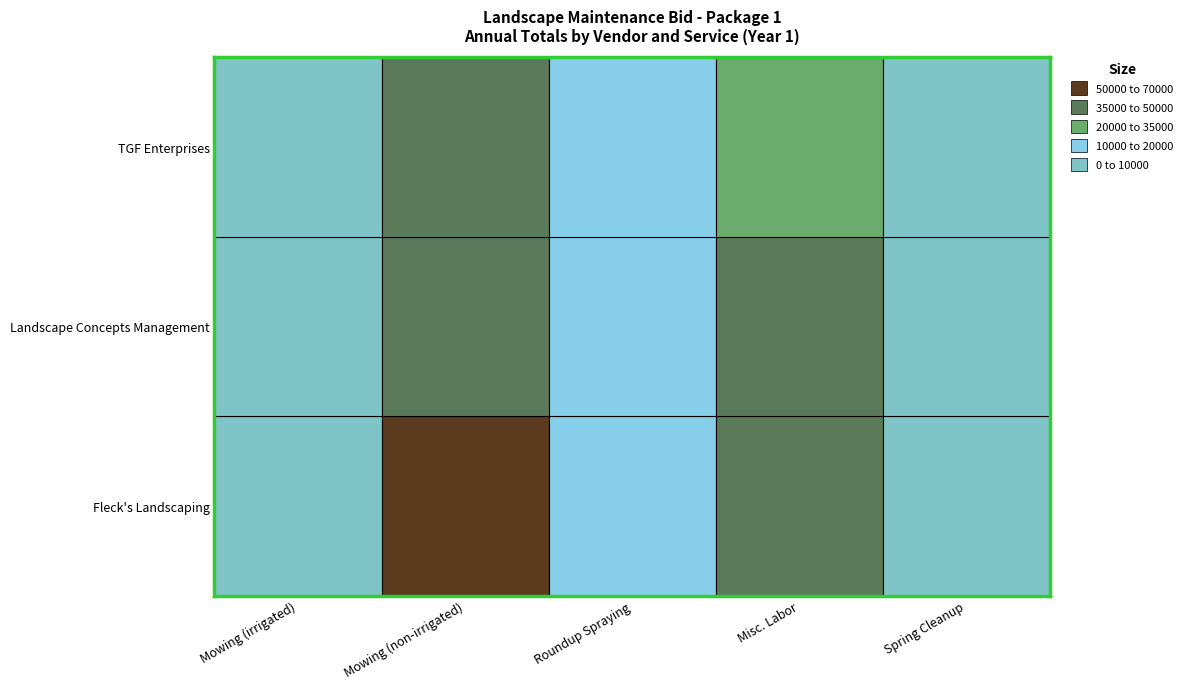

At which category is the sum across all series the highest?

Mowing (non-irrigated)